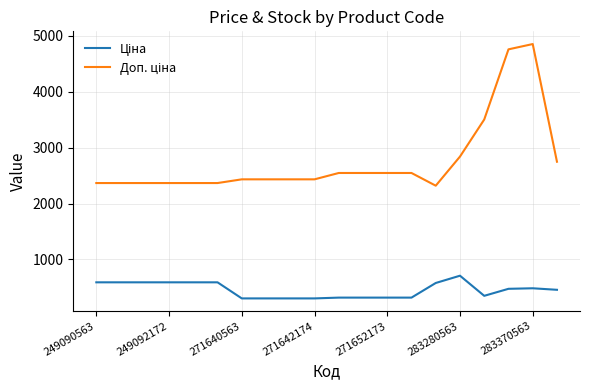

What is the difference between the maximum and second lowest values in the Ціна series?

405.9